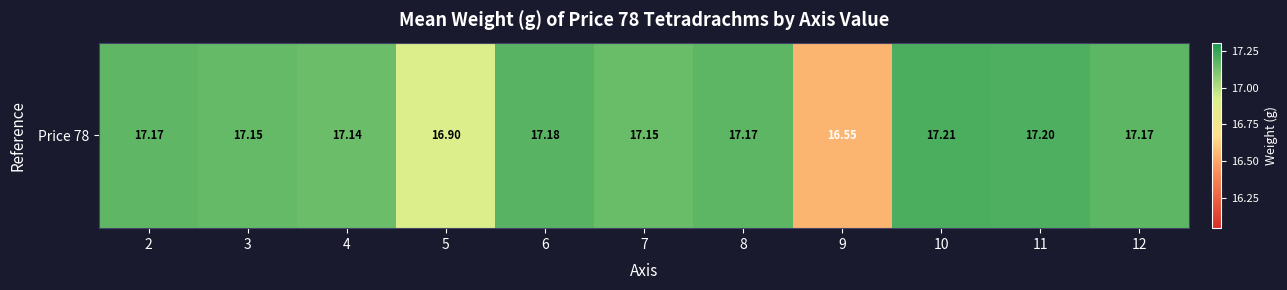

How many values exceed 17?

9